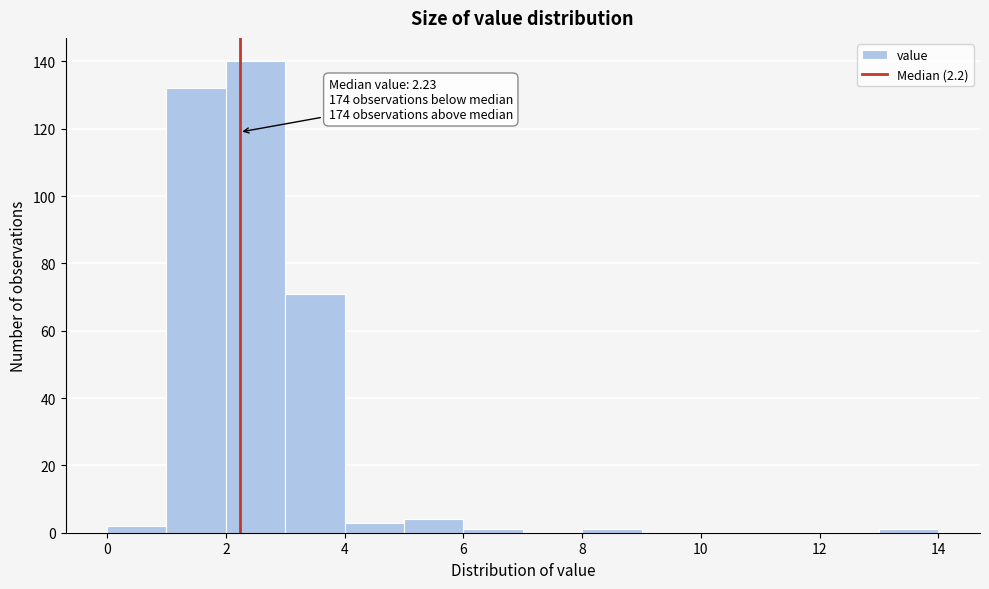

Over which range of the x-axis is the bar tallest?

2 to 3